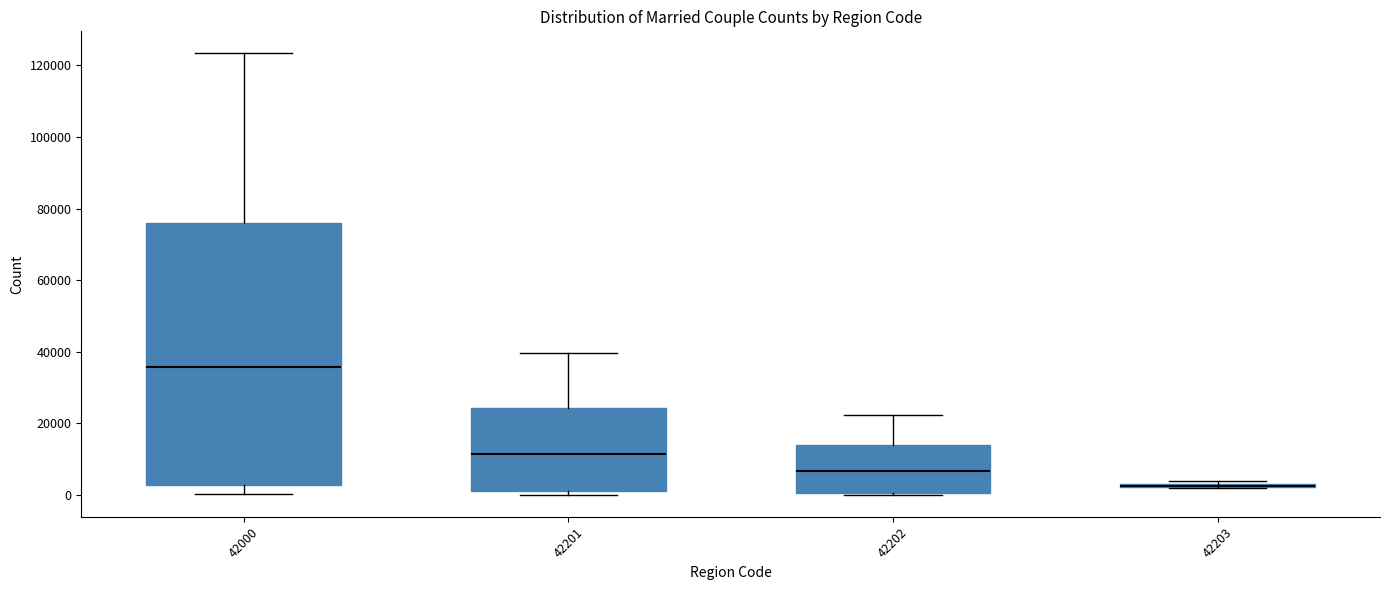

Which box is the tallest, from its lower edge to its upper edge?

42000